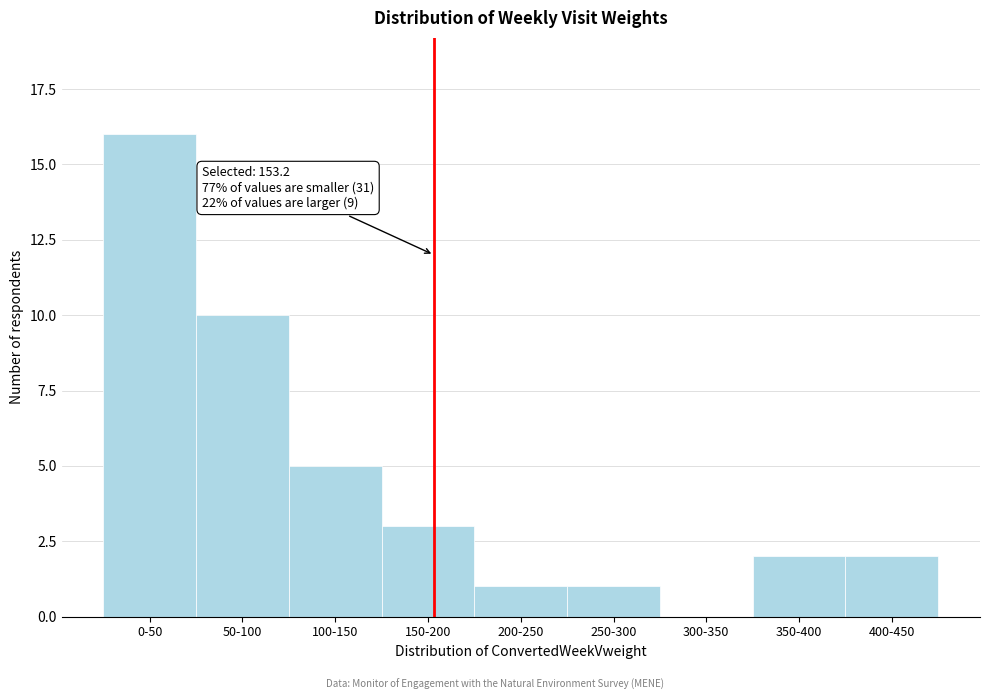

Reading left to right, extract all data points from this chart.

0-50=16	50-100=10	100-150=5	150-200=3	200-250=1	250-300=1	300-350=0	350-400=2	400-450=2